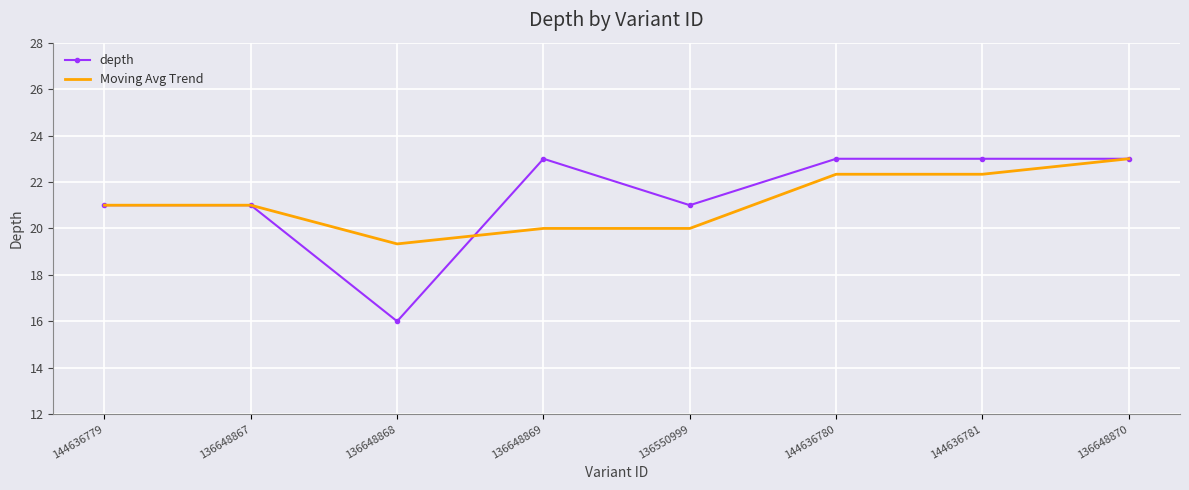

Reading right to left, extract all data points from this chart.

depth: 136648870=23.0	144636781=23.0	144636780=23.0	136550999=21.0	136648869=23.0	136648868=16.0	136648867=21.0	144636779=21.0
Moving Avg Trend: 136648870=23.0	144636781=22.3	144636780=22.3	136550999=20.0	136648869=20.0	136648868=19.3	136648867=21.0	144636779=21.0